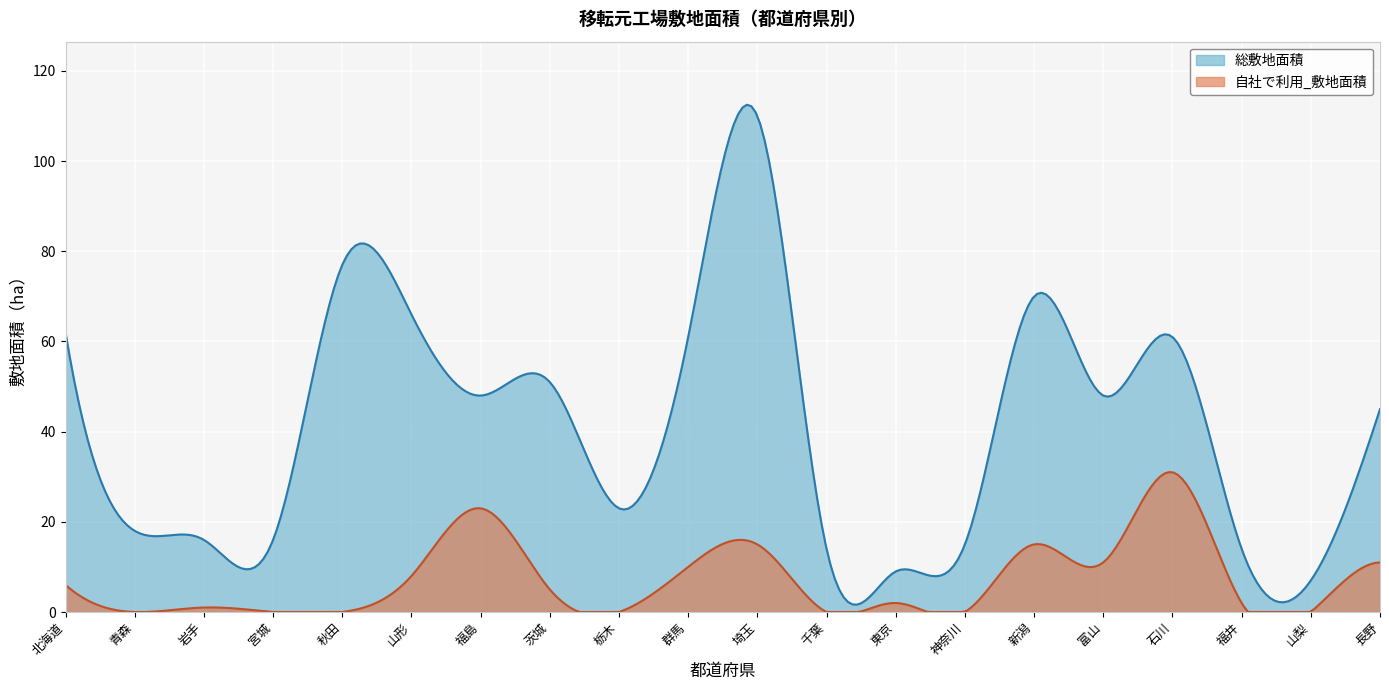

Rank the categories by 自社で利用_敷地面積 value from highest to lowest.

石川, 福島, 埼玉, 新潟, 富山, 長野, 群馬, 山形, 北海道, 茨城, 東京, 福井, 岩手, 青森, 宮城, 秋田, 栃木, 千葉, 神奈川, 山梨